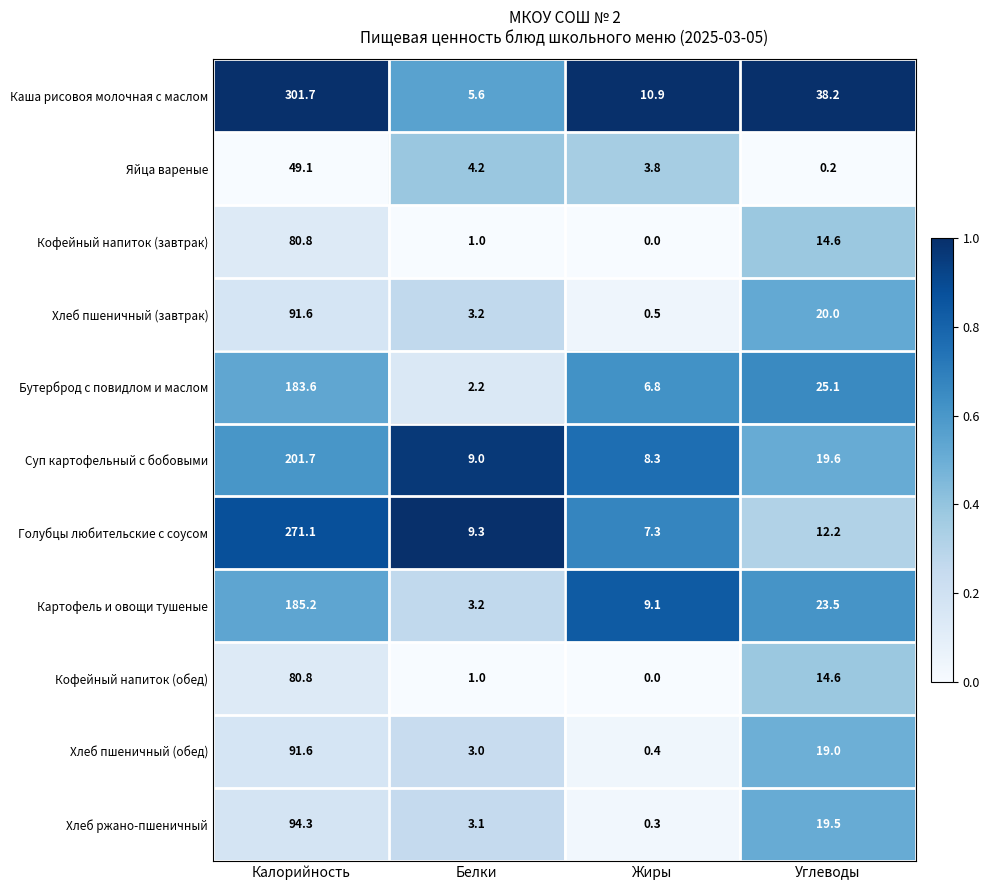

Which series has the widest spread of values?

Каша рисовоя молочная с маслом